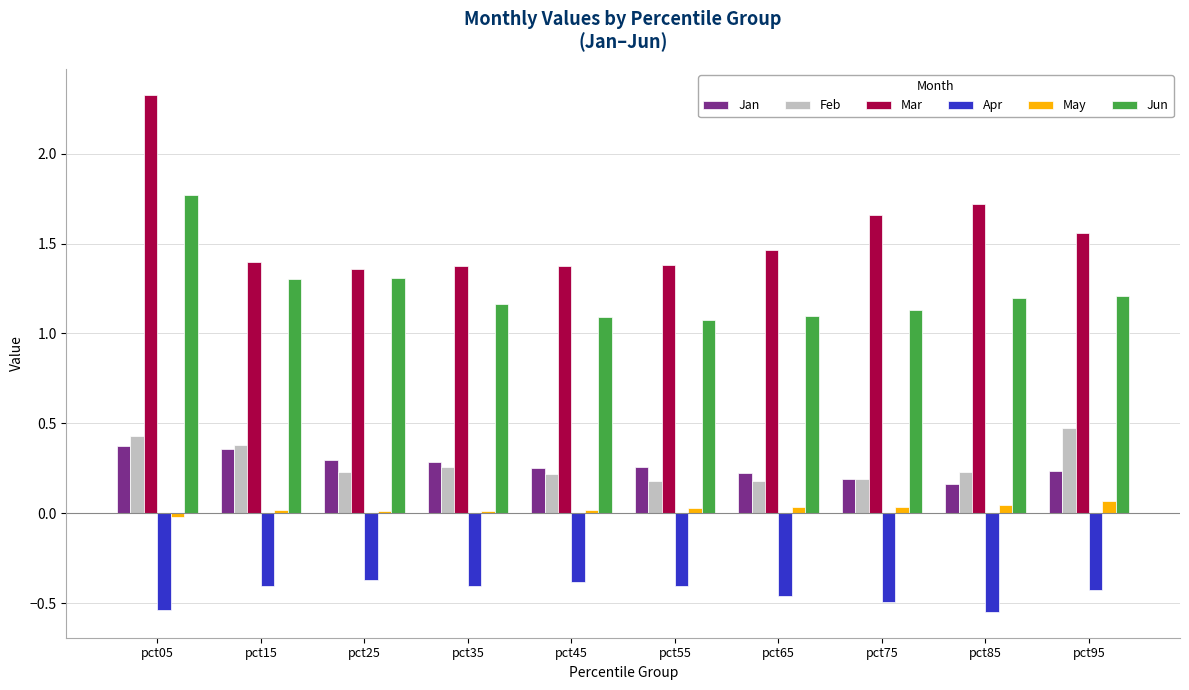

Rank the series by their maximum value, from highest to lowest.

Mar, Jun, Feb, Jan, May, Apr